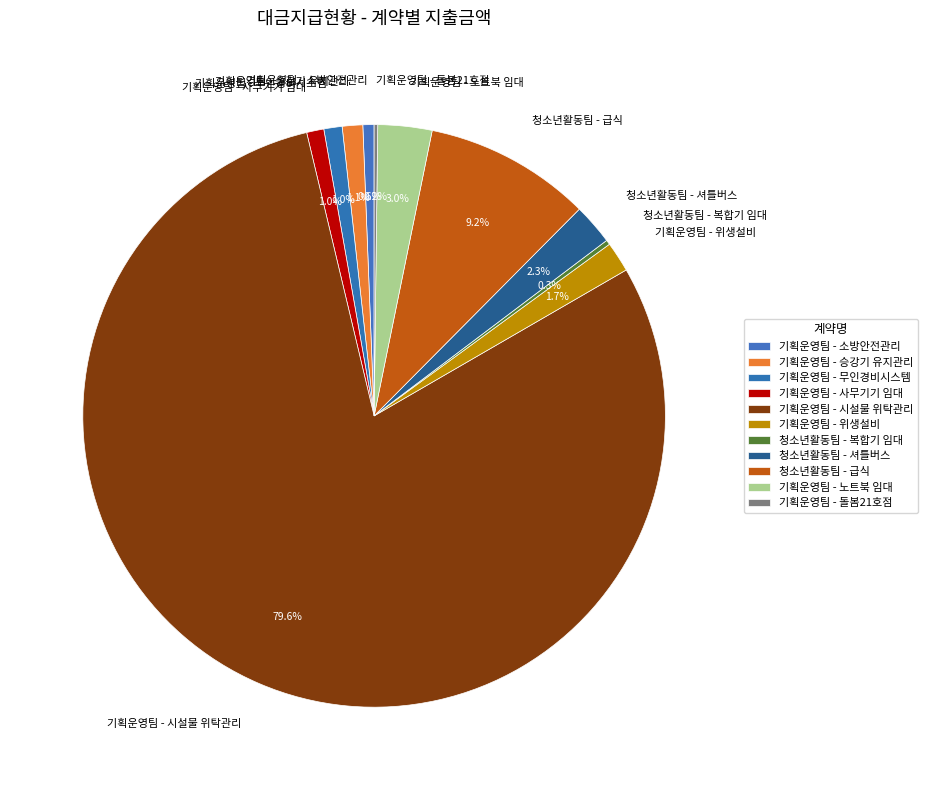

Between 기획운영팀 - 소방안전관리 and 청소년활동팀 - 급식, which is larger?

청소년활동팀 - 급식